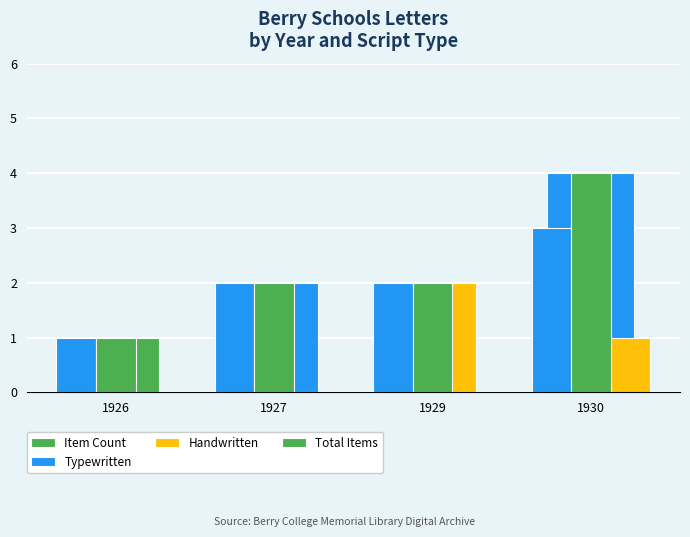

The Typewritten series shows 3 at 1930. True or false?

True